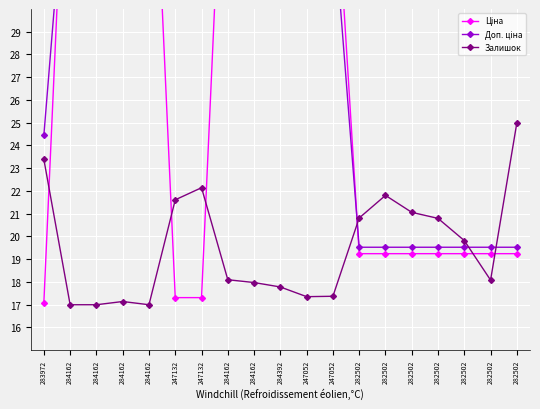

Where do Ціна and Залишок first cross each other?

283972 and 284162